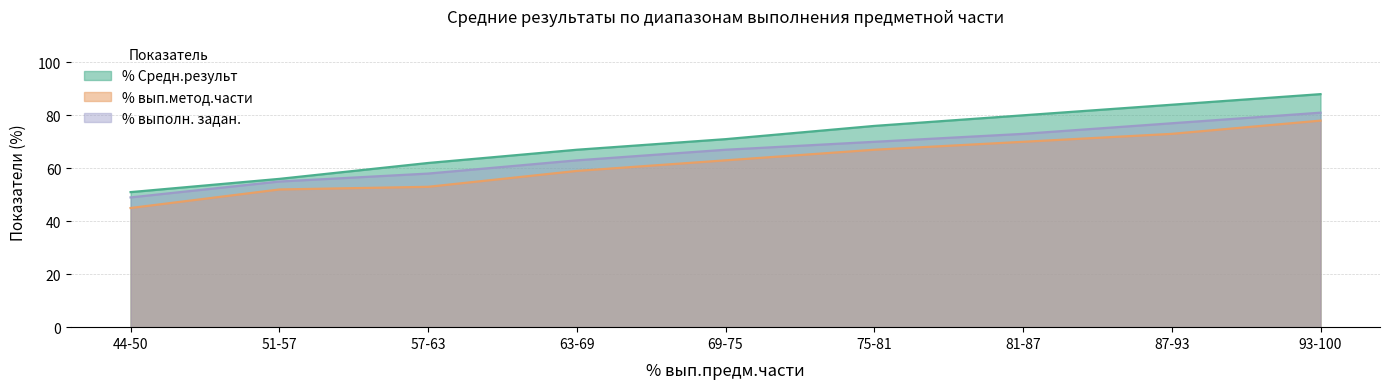

What position from the left is 63-69?

4